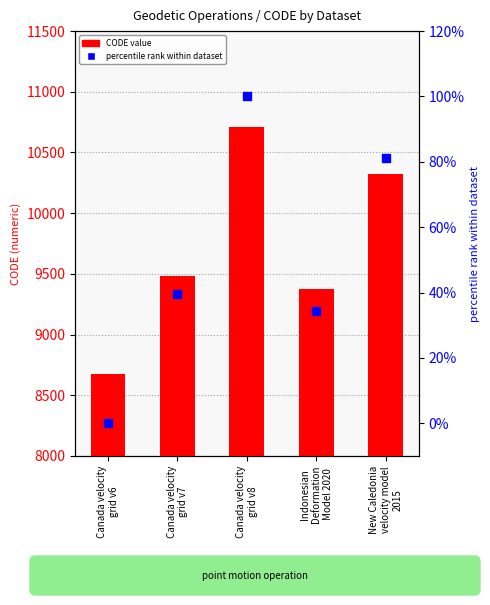

Which series has the largest total across all categories?

CODE